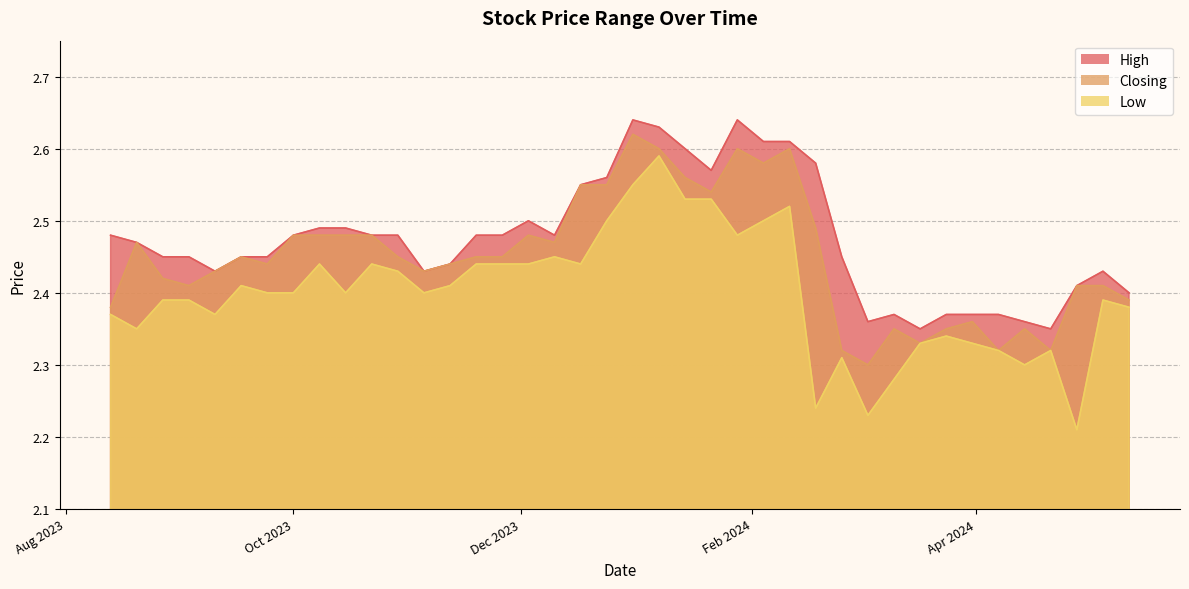

Which series has the largest range (max minus min)?

Low